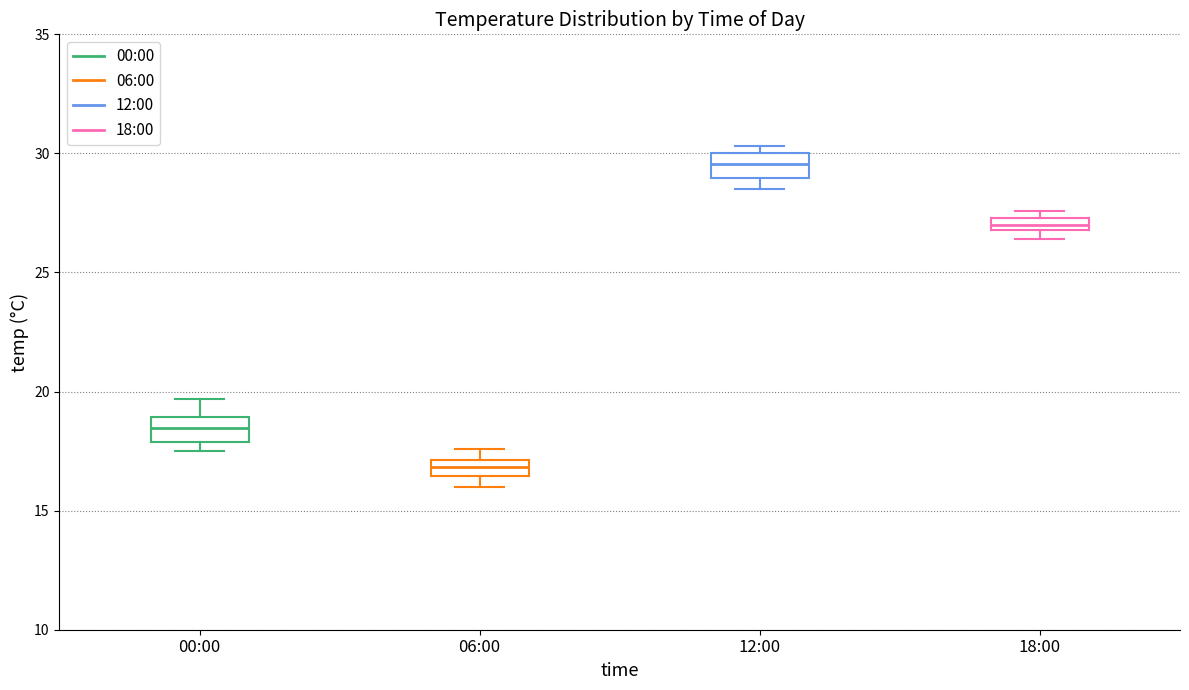

Where is the upper edge of the box for 12:00 on the y-axis? The values are not printed on the chart, so give them approximately, as read against the axis.

30.0